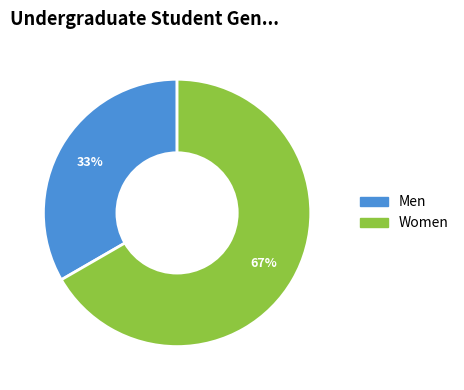

Rank the categories by value from highest to lowest.

Women, Men